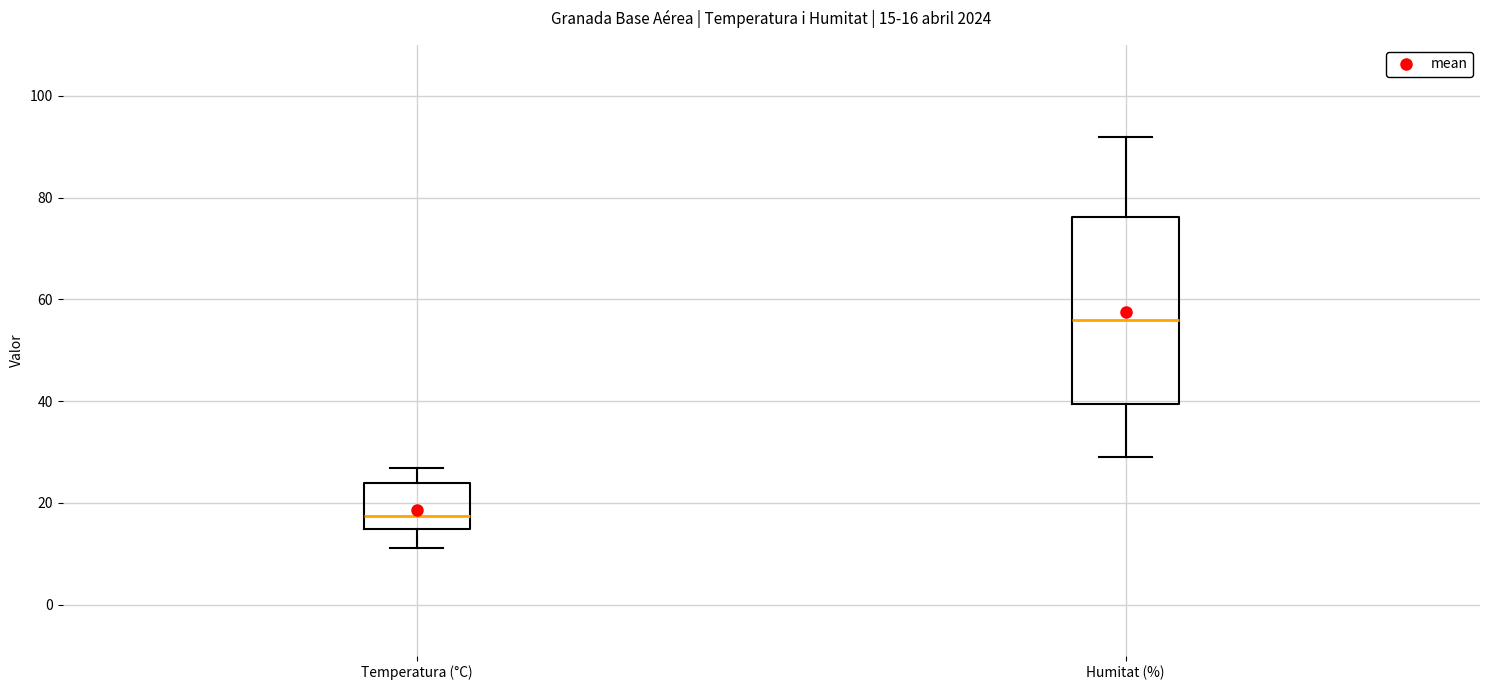

Which box is the tallest, from its lower edge to its upper edge?

Humitat (%)